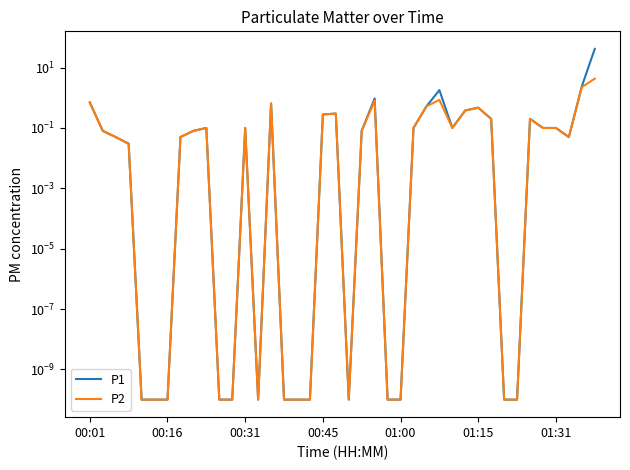

At how many categories does at least one series exceed 16?

1